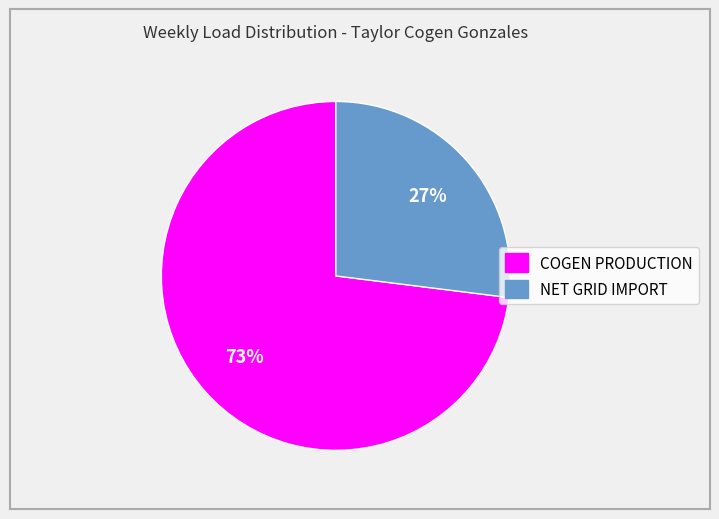

To the nearest percent, what portion does COGEN PRODUCTION represent?

73%